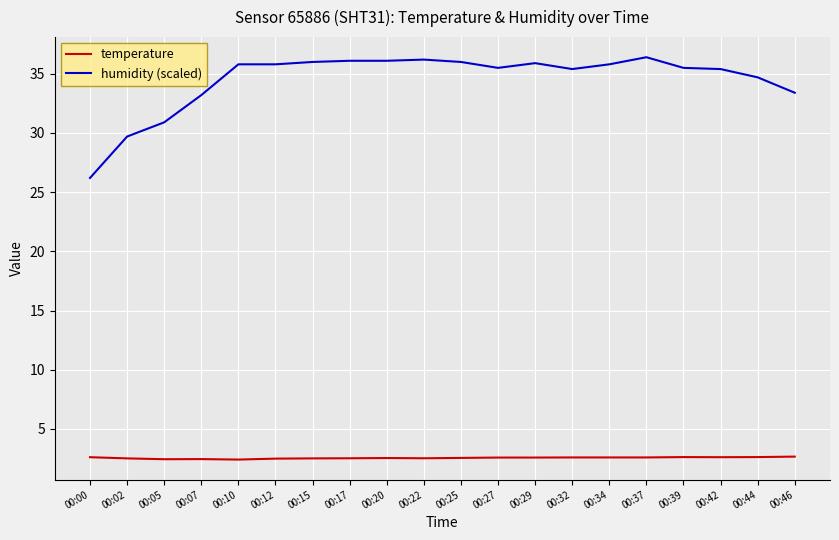

Which category has the lowest value in the humidity (scaled) series?

00:00